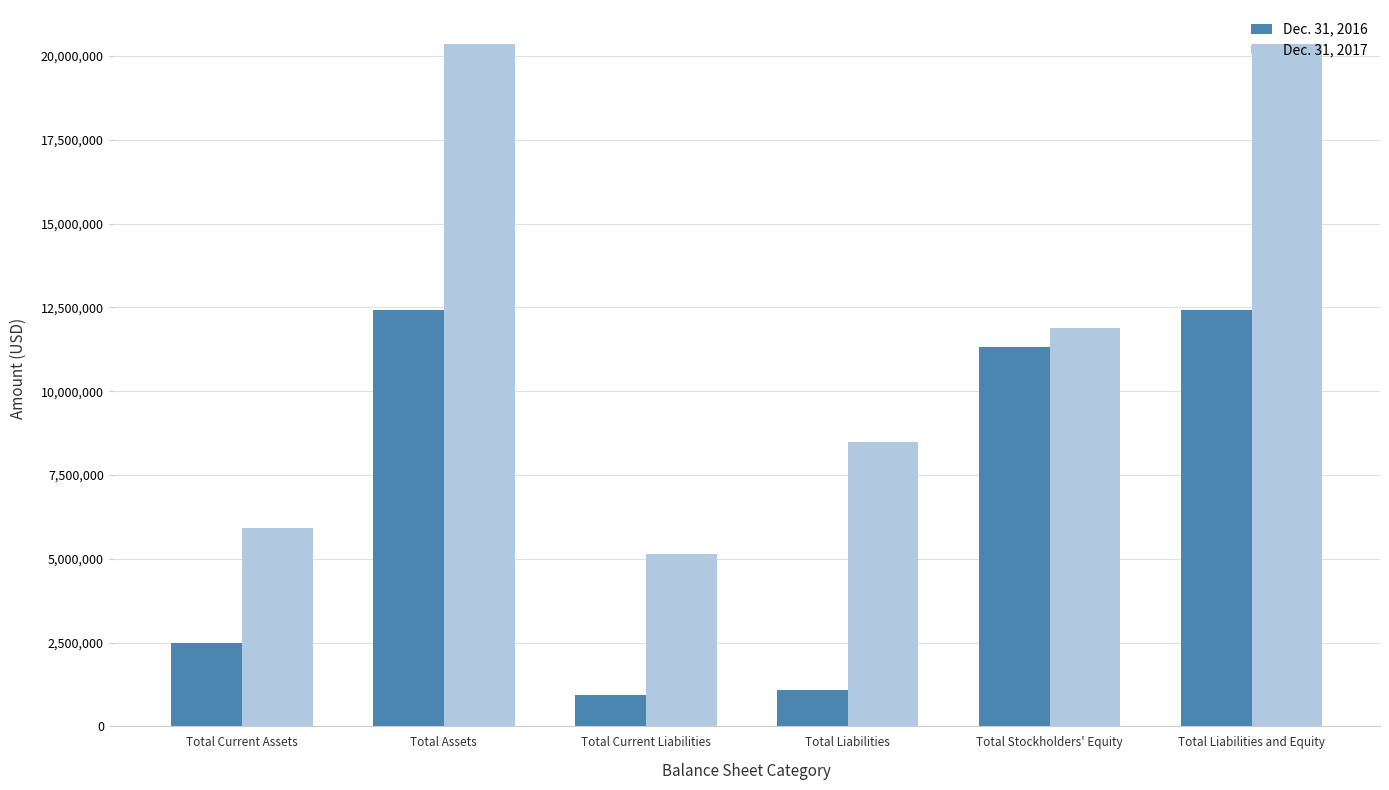

How many bars are there in total?

12